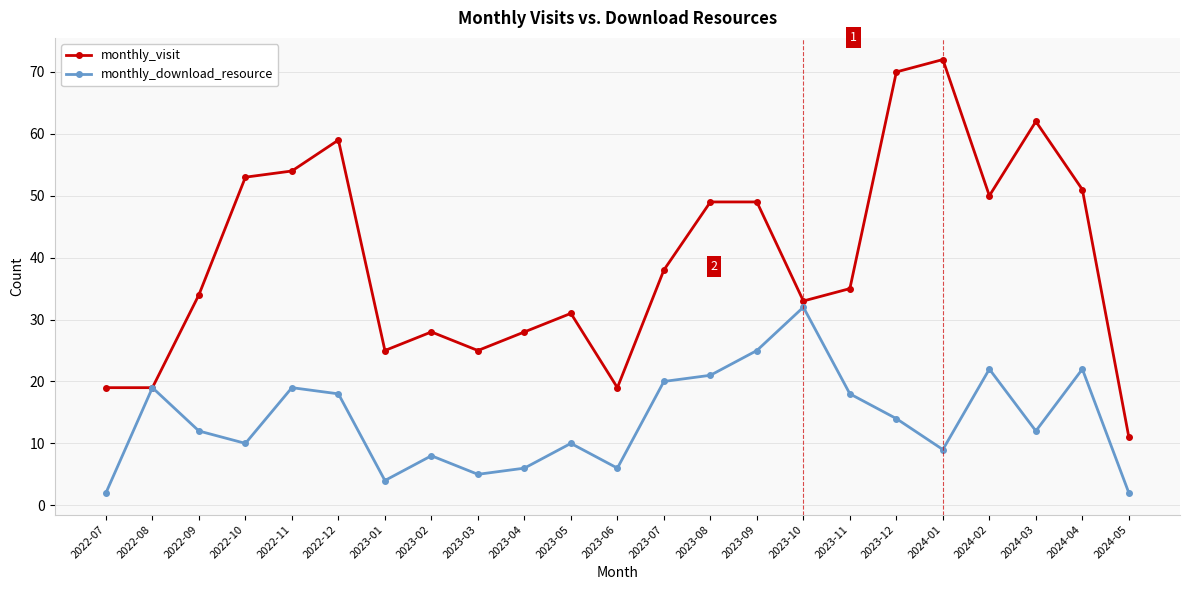

At 2022-09, list the series in order from largest to smallest.

monthly_visit, monthly_download_resource